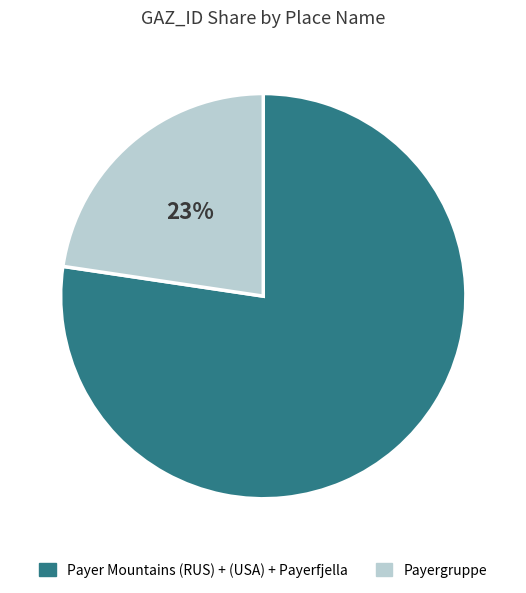

To the nearest percent, what is the average slice percentage?

50%